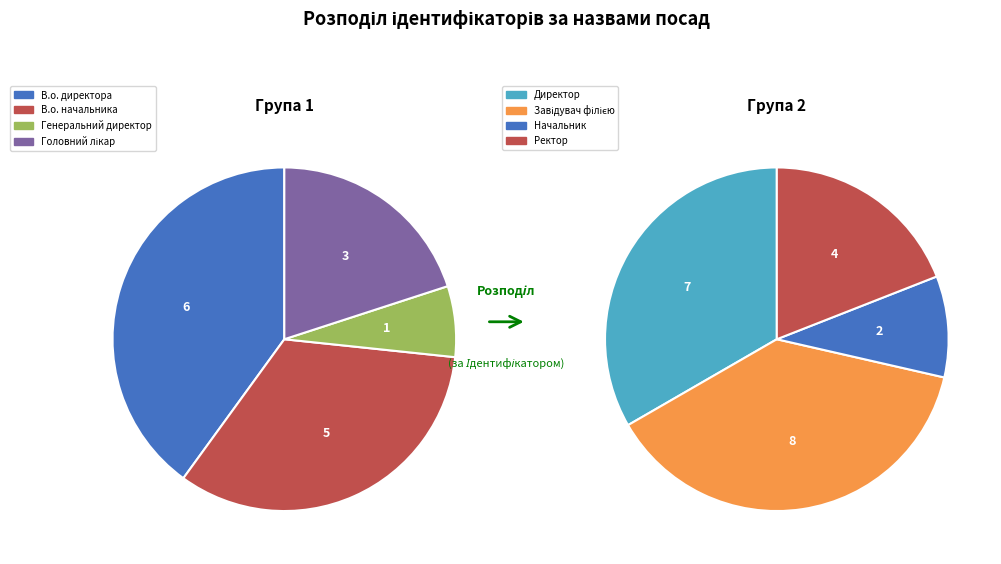

Count the number of slices in the pie.

8